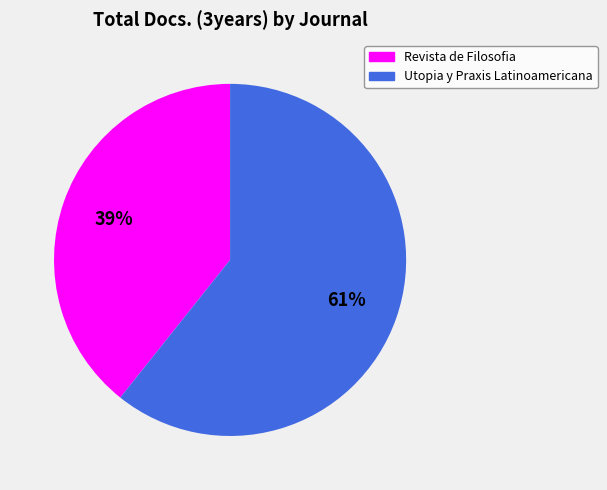

To the nearest percent, what is the average slice percentage?

50%